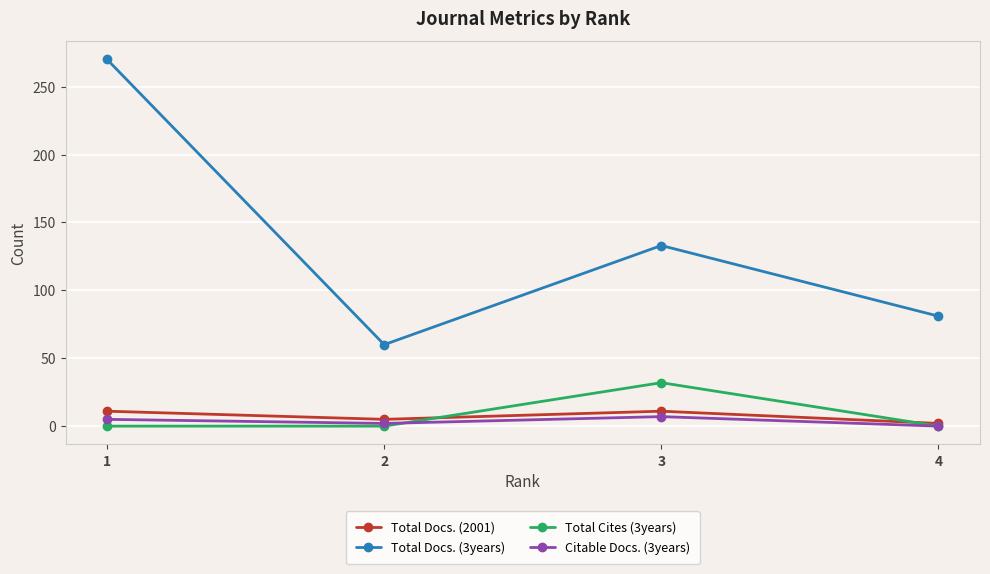

Which series has the largest total across all categories?

Total Docs. (3years)